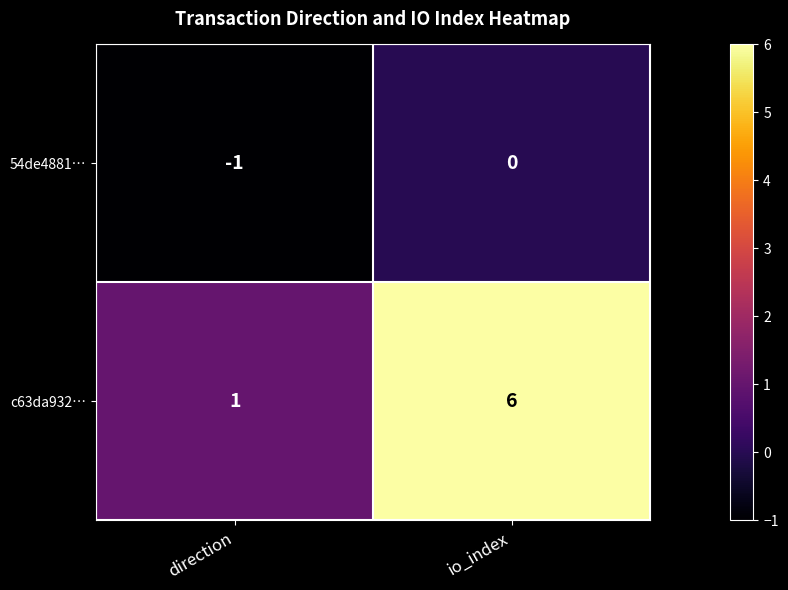

The value of 54de4881… at direction is -2. True or false?

False